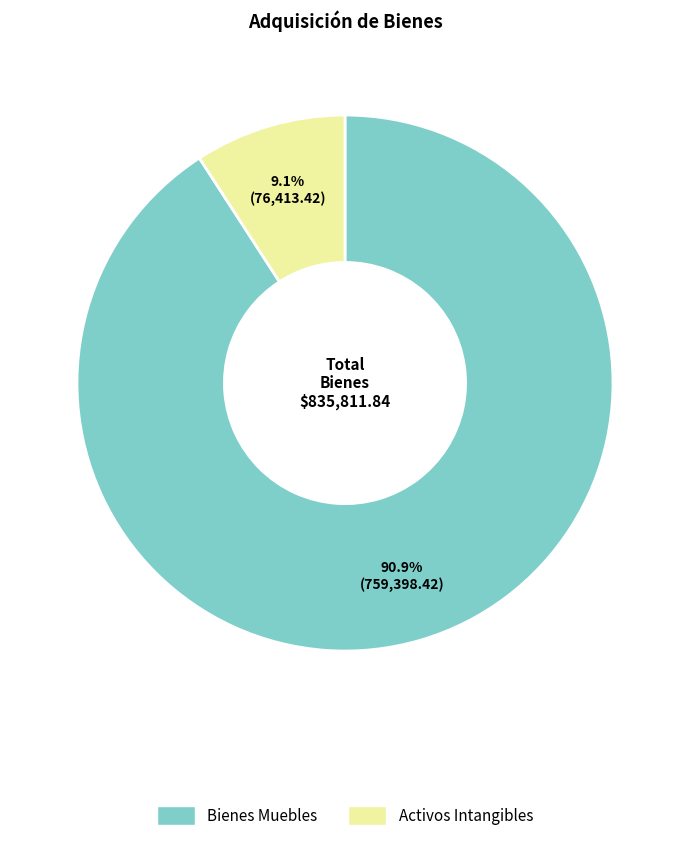

To the nearest percent, what is the difference between the largest and smallest slice percentages?

82%